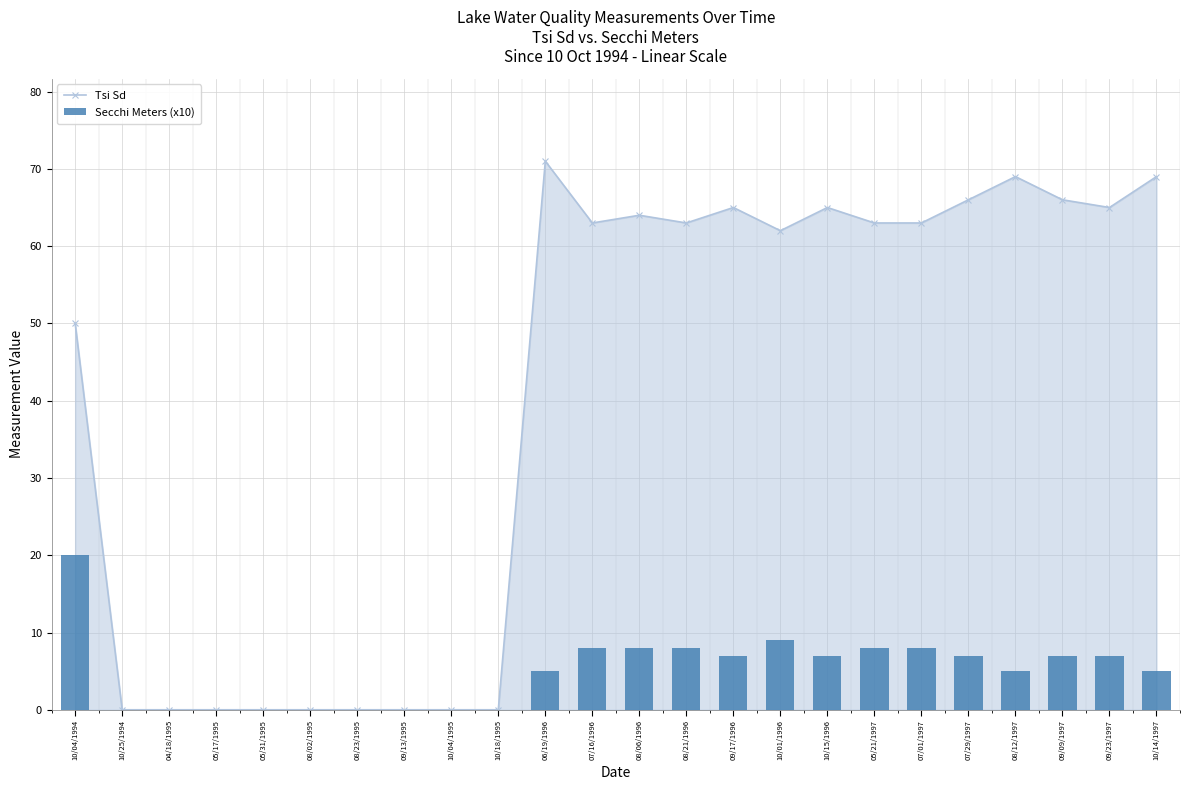

Rank the series by their average value, from highest to lowest.

Tsi Sd, Secchi Meters (x10)